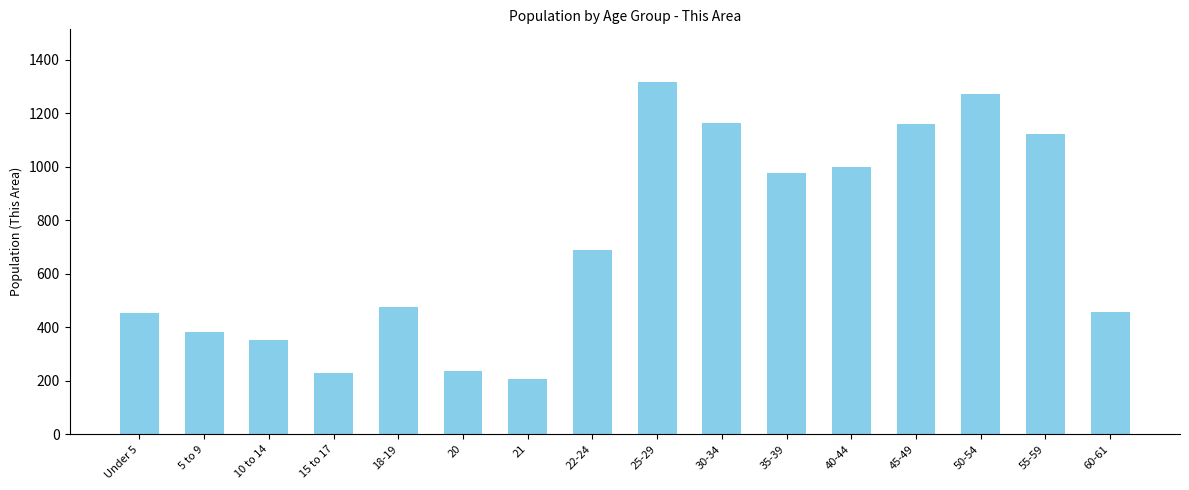

Which label corresponds to the smallest value in the chart?

21